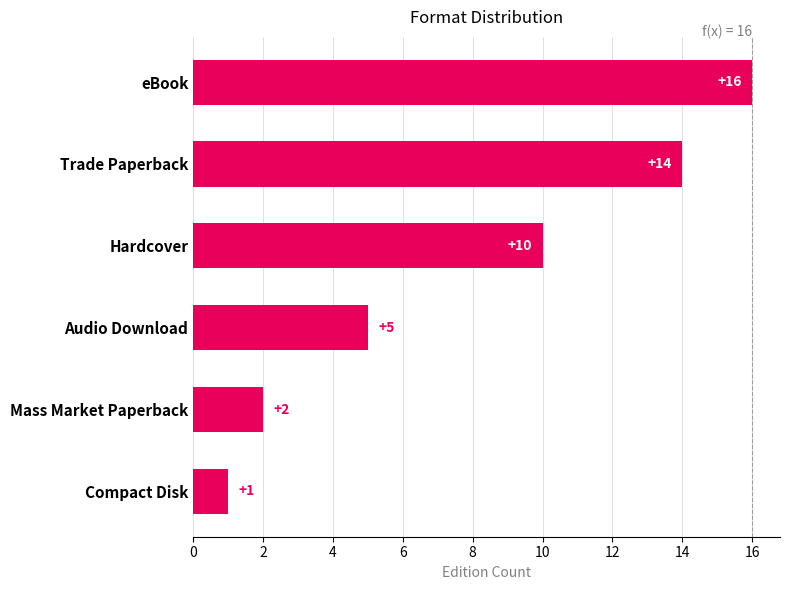

Reading top to bottom, list all the values displayed in this chart.

eBook=16	Trade Paperback=14	Hardcover=10	Audio Download=5	Mass Market Paperback=2	Compact Disk=1